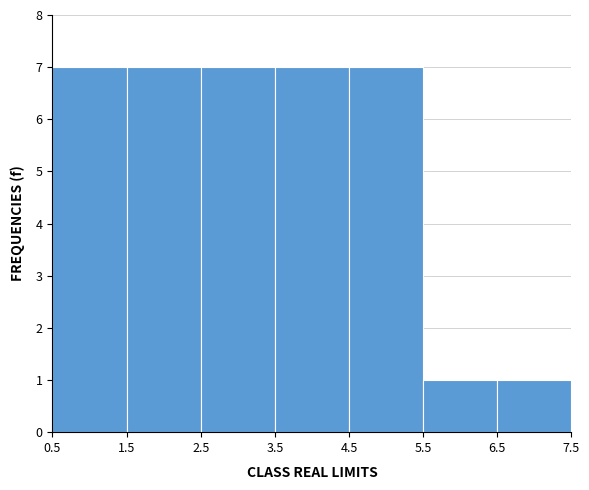

Reading left to right, transcribe this chart: for each bar, give the range it covers on the x-axis and its height. The values are not printed on the chart, so give them approximately, as read against the axis.

0.5 to 1.5: 7
1.5 to 2.5: 7
2.5 to 3.5: 7
3.5 to 4.5: 7
4.5 to 5.5: 7
5.5 to 6.5: 1
6.5 to 7.5: 1